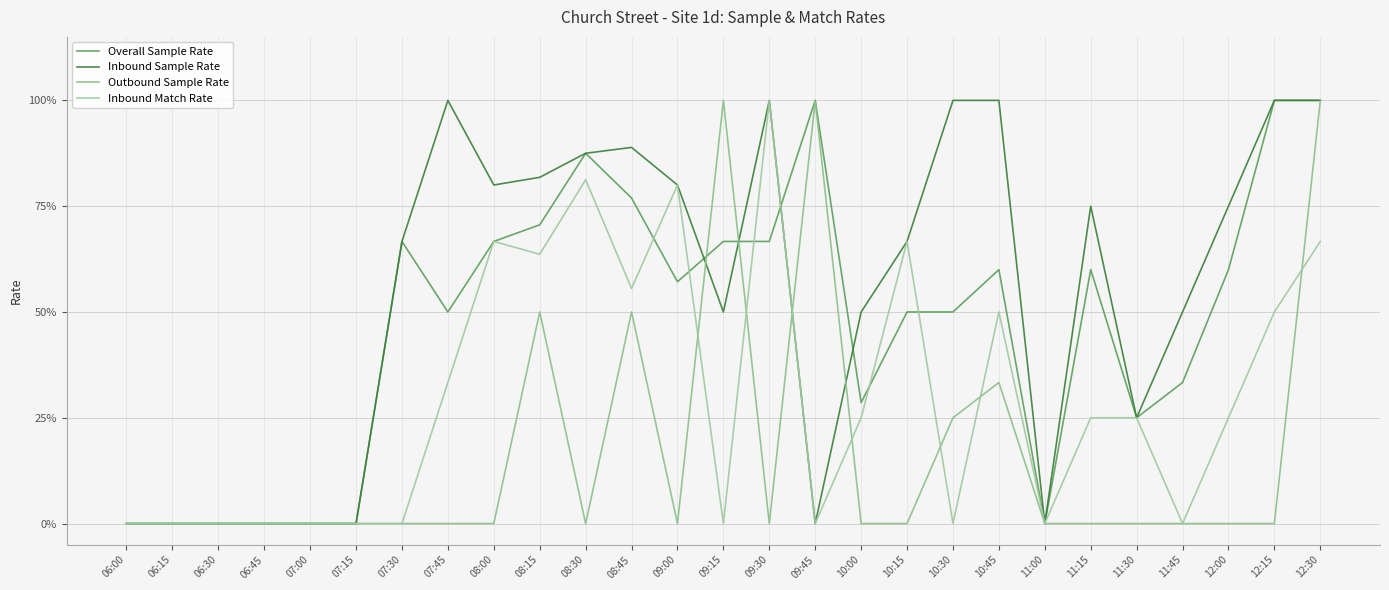

At which category does Overall Sample Rate reach its first local valley?

07:45